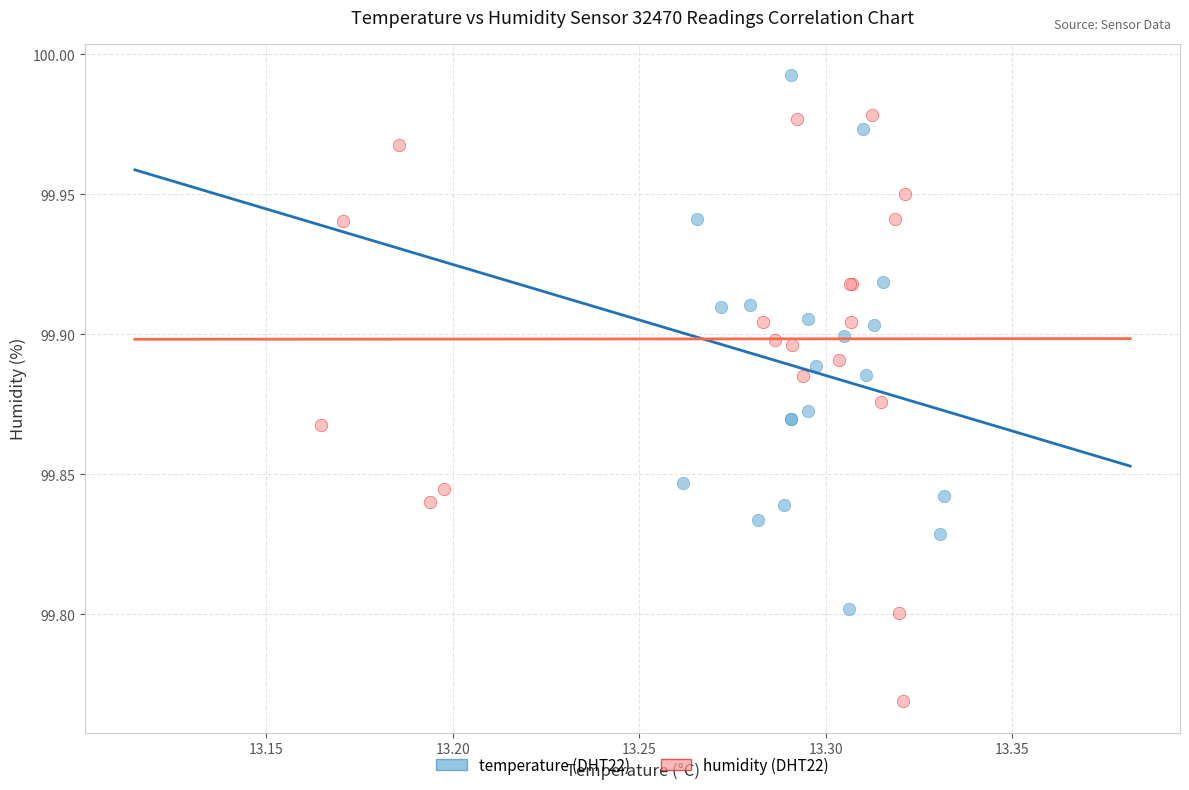

Which series contains the lowest Y value?

humidity (DHT22)